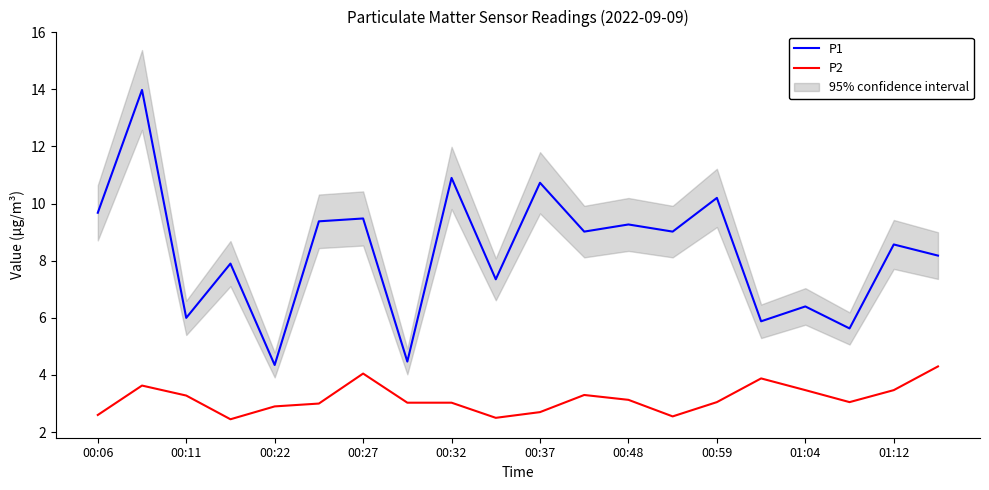

True or false: P2 and P1 cross at least once.

False